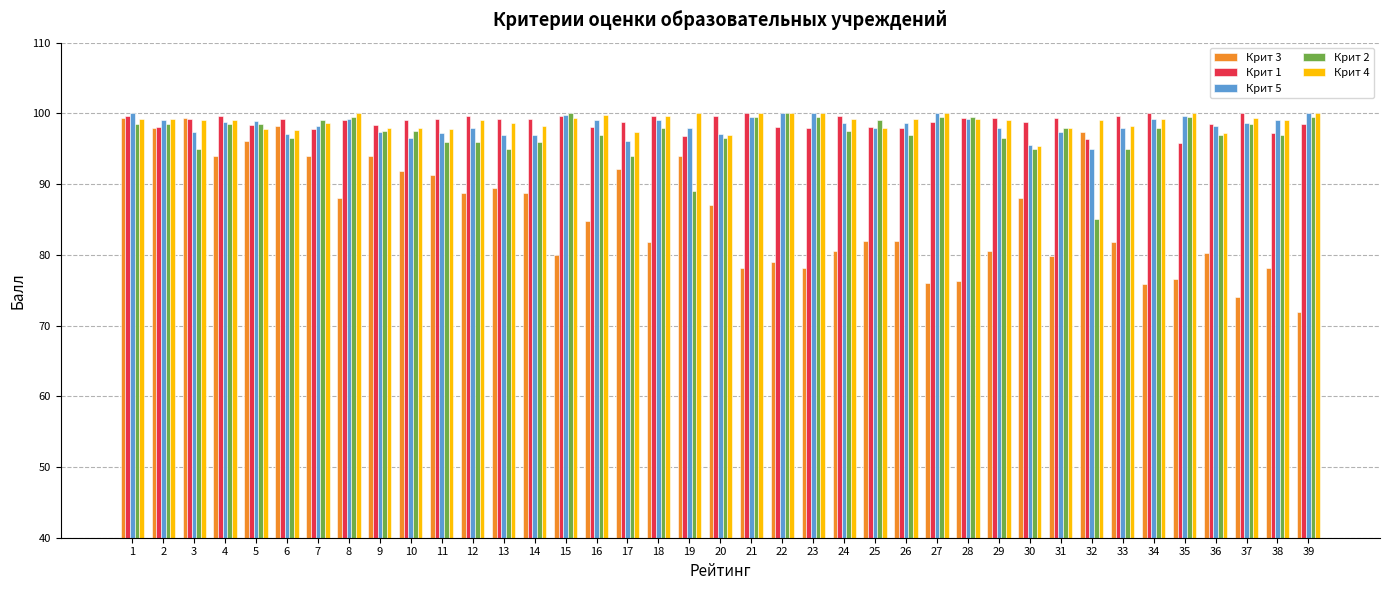

Where does the Крит 1 series first go above 99?

1